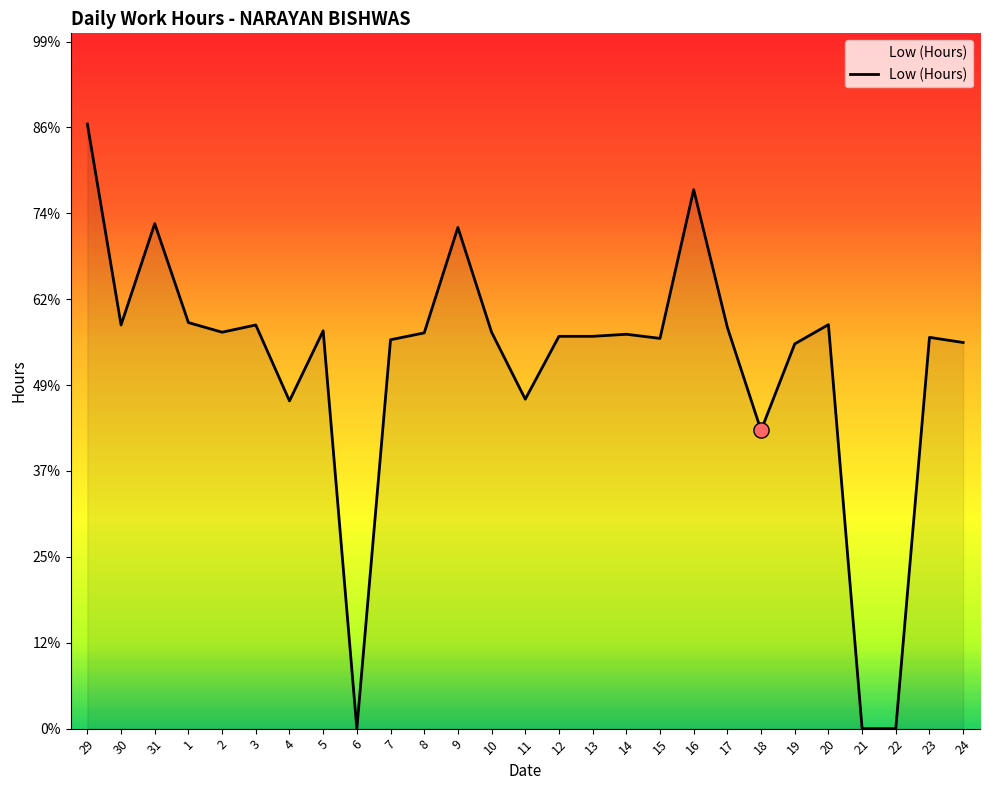

Approximately how many times larger is the value at 9 compared to 16?

0.9